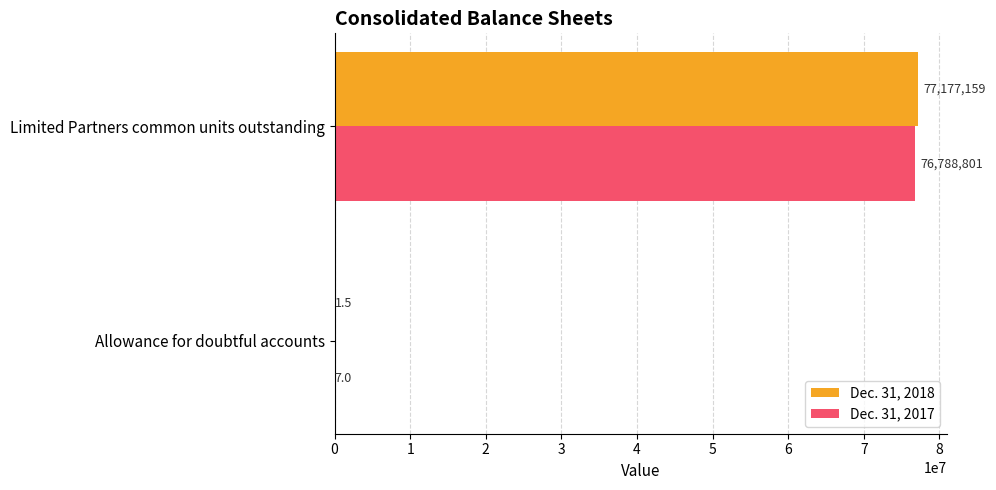

What are all the series names shown in the legend?

Dec. 31, 2018, Dec. 31, 2017